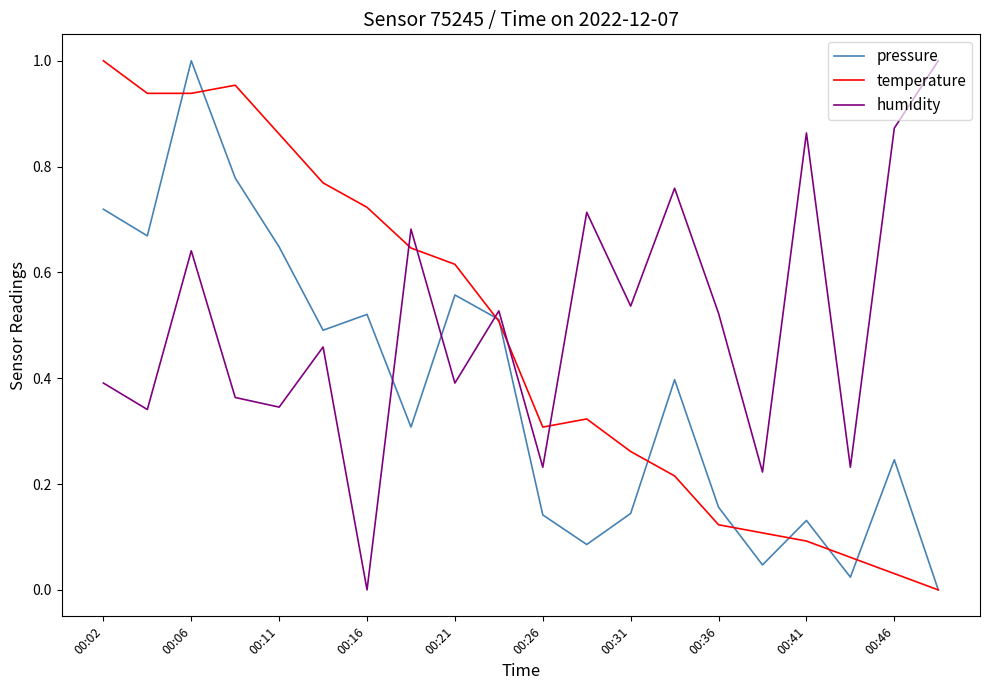

After their last crossing, which series has the higher values: humidity or temperature?

humidity